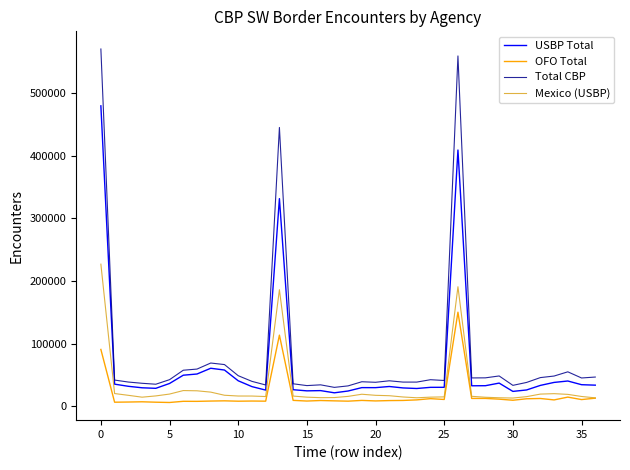

What is the average value of the Mexico (USBP) series?

31799